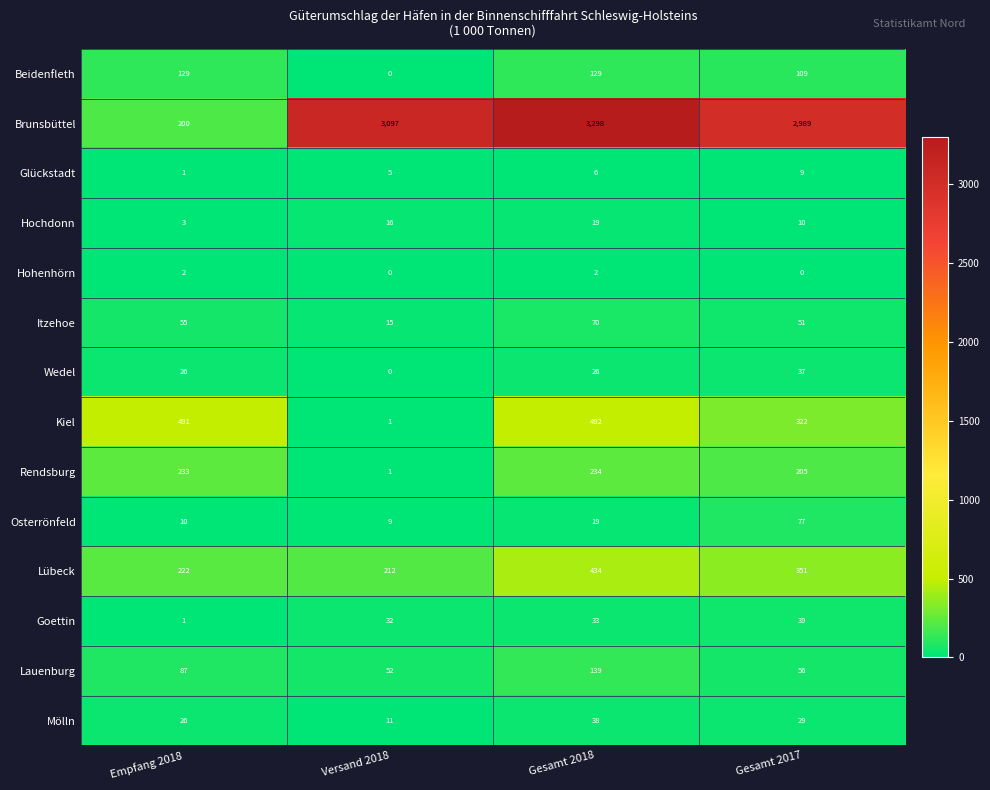

List the series in order of their peak value, highest first.

Brunsbüttel, Kiel, Lübeck, Rendsburg, Lauenburg, Beidenfleth, Osterrönfeld, Itzehoe, Goettin, Mölln, Wedel, Hochdonn, Glückstadt, Hohenhörn